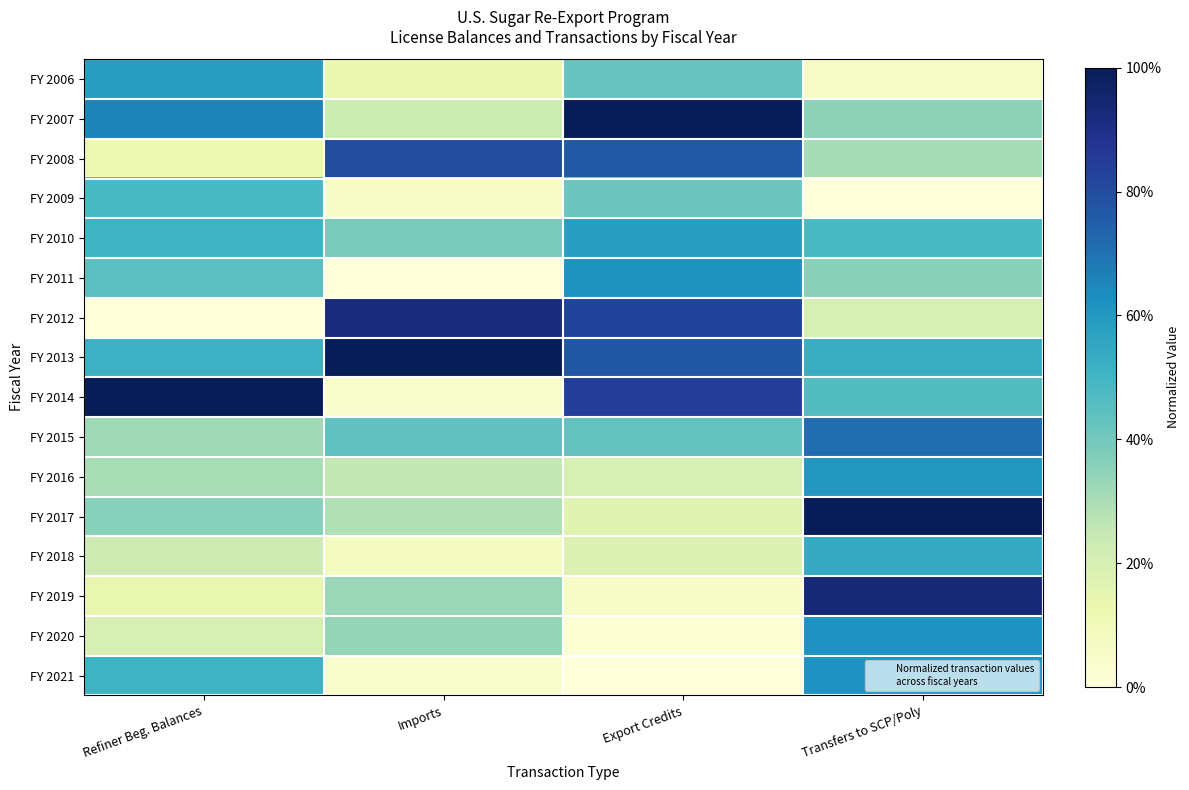

Reading left to right, transcribe all the data shown in this chart.

FY 2006: Refiner Beg. Balances=0.6	Imports=0.1	Export Credits=0.4	Transfers to SCP/Poly=0.1
FY 2007: Refiner Beg. Balances=0.7	Imports=0.2	Export Credits=1.0	Transfers to SCP/Poly=0.3
FY 2008: Refiner Beg. Balances=0.1	Imports=0.8	Export Credits=0.8	Transfers to SCP/Poly=0.3
FY 2009: Refiner Beg. Balances=0.5	Imports=0.0	Export Credits=0.4	Transfers to SCP/Poly=0.0
FY 2010: Refiner Beg. Balances=0.5	Imports=0.4	Export Credits=0.6	Transfers to SCP/Poly=0.5
FY 2011: Refiner Beg. Balances=0.4	Imports=0.0	Export Credits=0.6	Transfers to SCP/Poly=0.4
FY 2012: Refiner Beg. Balances=0.0	Imports=0.9	Export Credits=0.8	Transfers to SCP/Poly=0.2
FY 2013: Refiner Beg. Balances=0.5	Imports=1.0	Export Credits=0.8	Transfers to SCP/Poly=0.5
FY 2014: Refiner Beg. Balances=1.0	Imports=0.0	Export Credits=0.8	Transfers to SCP/Poly=0.5
FY 2015: Refiner Beg. Balances=0.3	Imports=0.4	Export Credits=0.4	Transfers to SCP/Poly=0.7
FY 2016: Refiner Beg. Balances=0.3	Imports=0.3	Export Credits=0.2	Transfers to SCP/Poly=0.6
FY 2017: Refiner Beg. Balances=0.4	Imports=0.3	Export Credits=0.2	Transfers to SCP/Poly=1.0
FY 2018: Refiner Beg. Balances=0.2	Imports=0.1	Export Credits=0.2	Transfers to SCP/Poly=0.5
FY 2019: Refiner Beg. Balances=0.1	Imports=0.3	Export Credits=0.0	Transfers to SCP/Poly=0.9
FY 2020: Refiner Beg. Balances=0.2	Imports=0.3	Export Credits=0.0	Transfers to SCP/Poly=0.6
FY 2021: Refiner Beg. Balances=0.5	Imports=0.0	Export Credits=0.0	Transfers to SCP/Poly=0.6